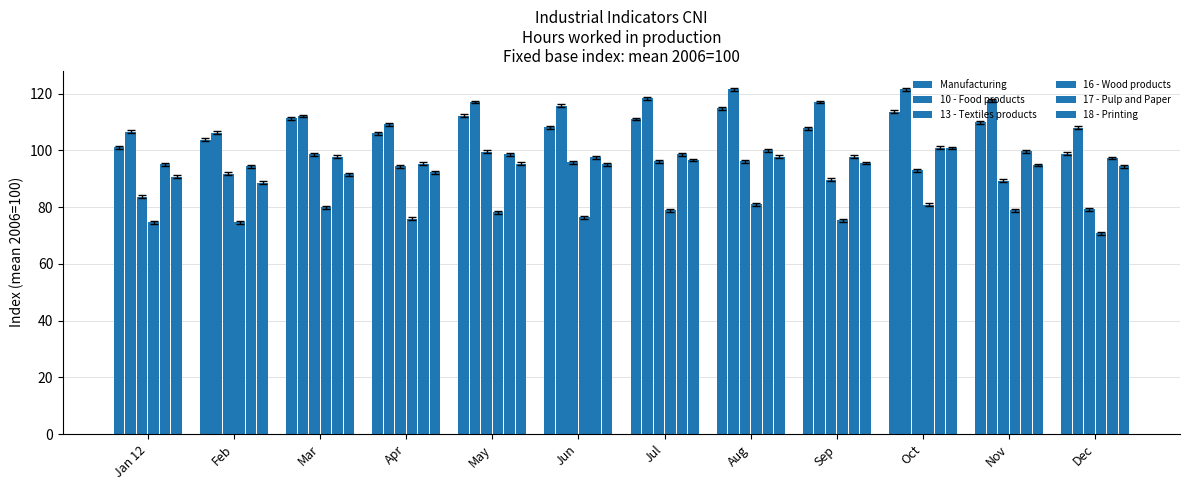

How many bars are there in each group?

6